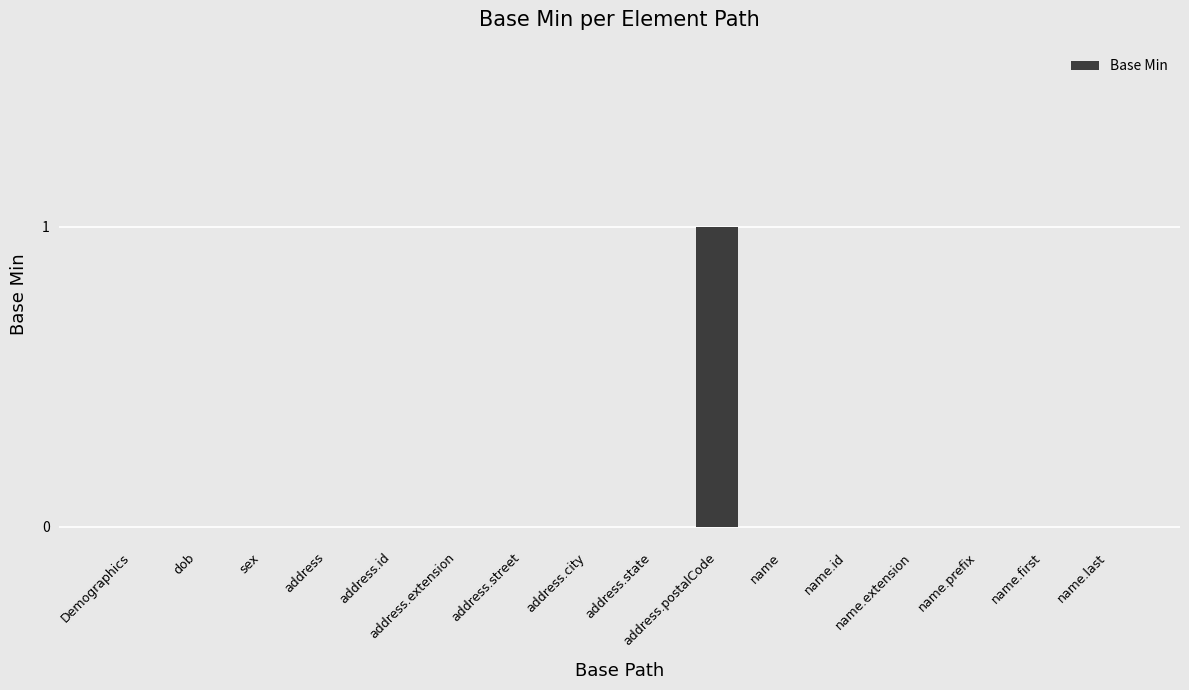

How many series are shown in this chart?

1